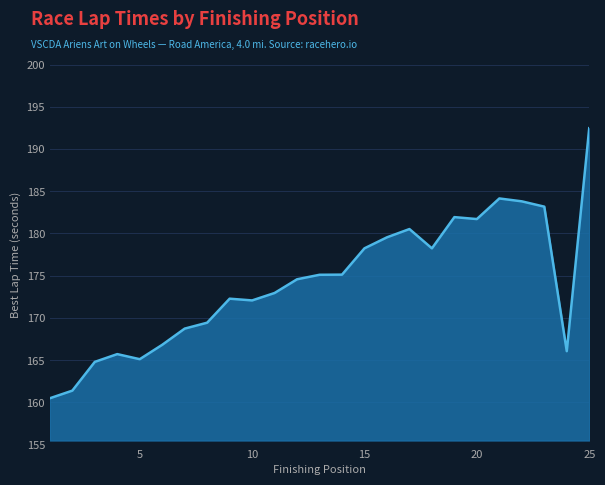

What is the smallest value displayed?

160.5